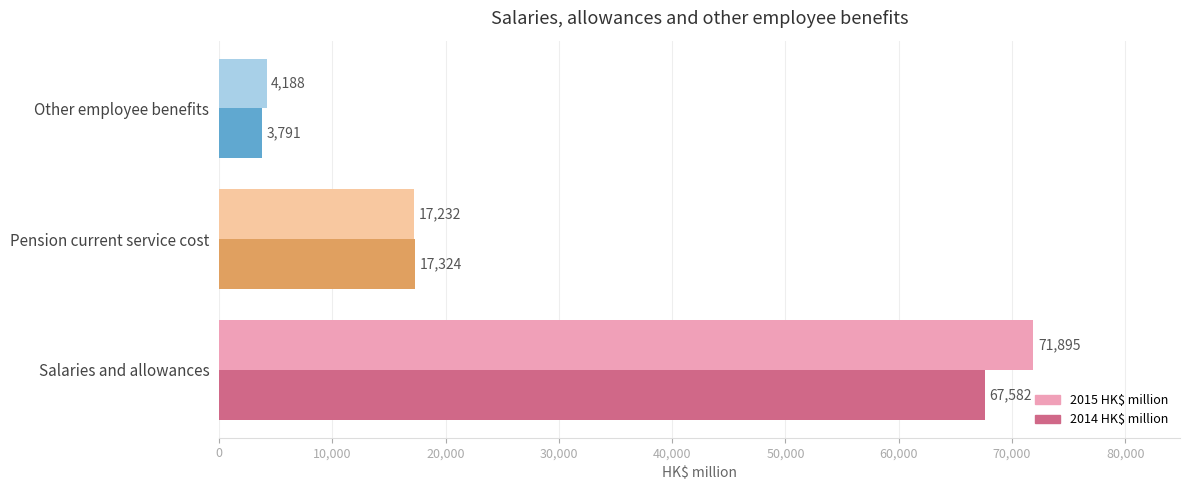

Rank the series by their maximum value, from lowest to highest.

2014 HK$ million, 2015 HK$ million